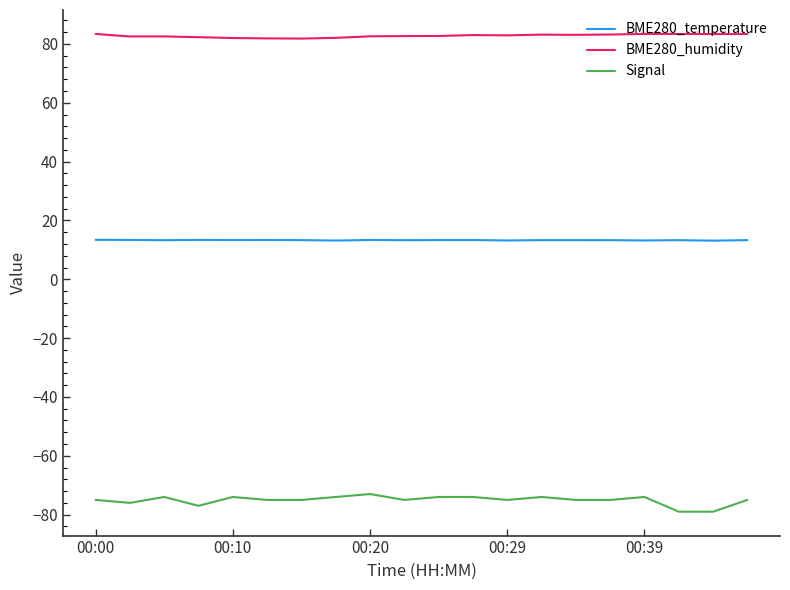

What is the minimum value for Signal?

-79.0